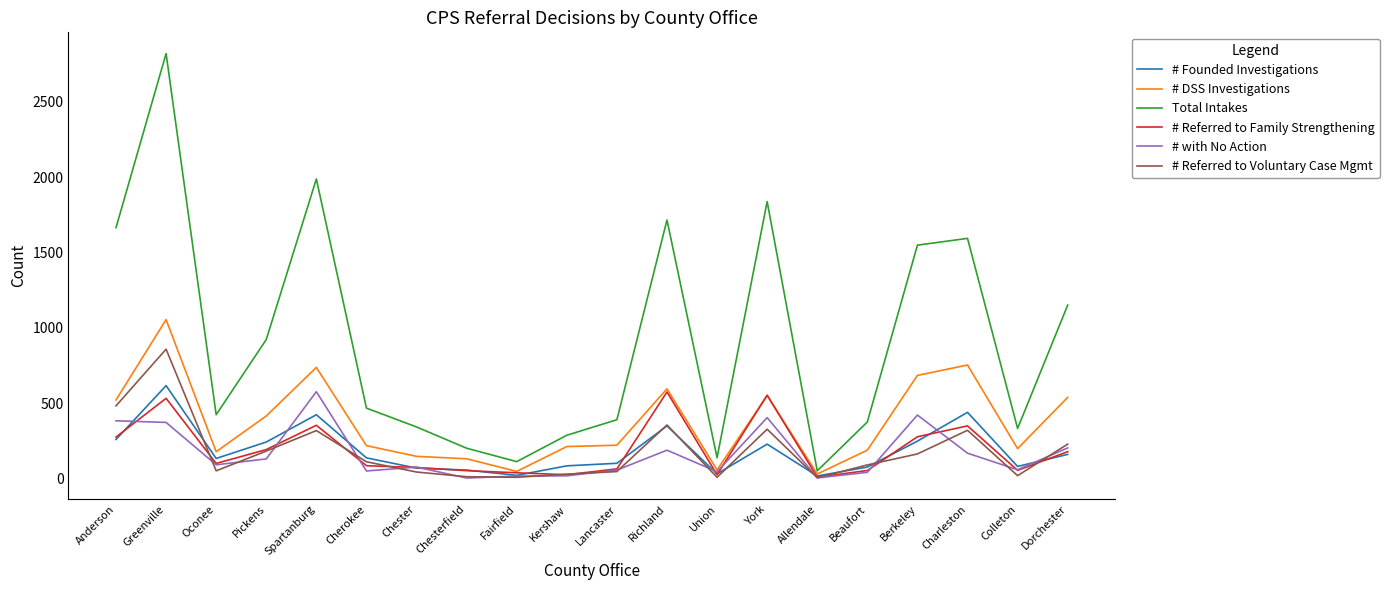

At which category does Total Intakes reach its first local peak?

Greenville